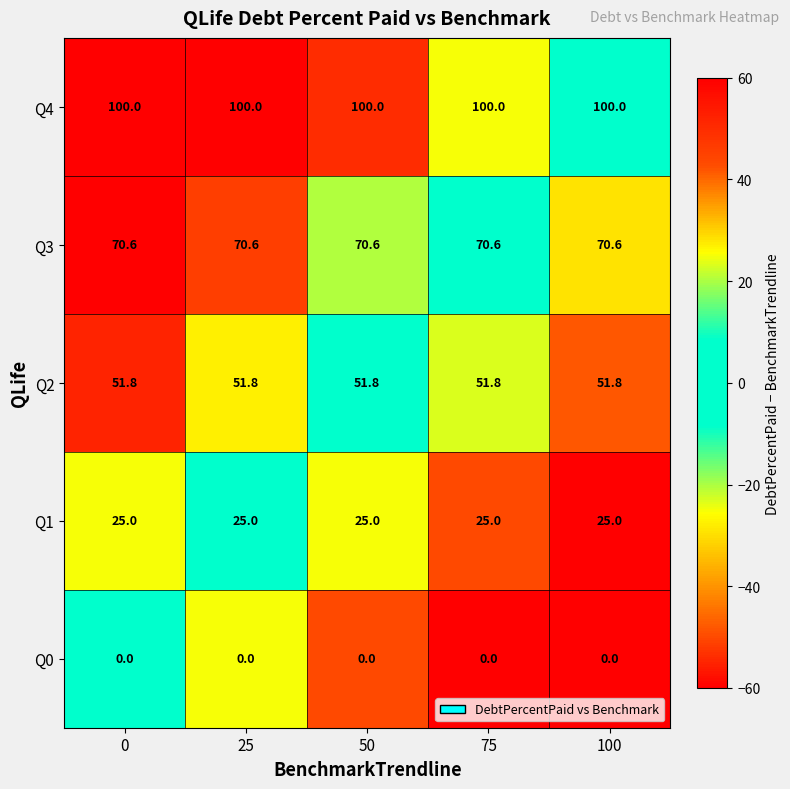

What is the average value of the Q1 series?

25.0